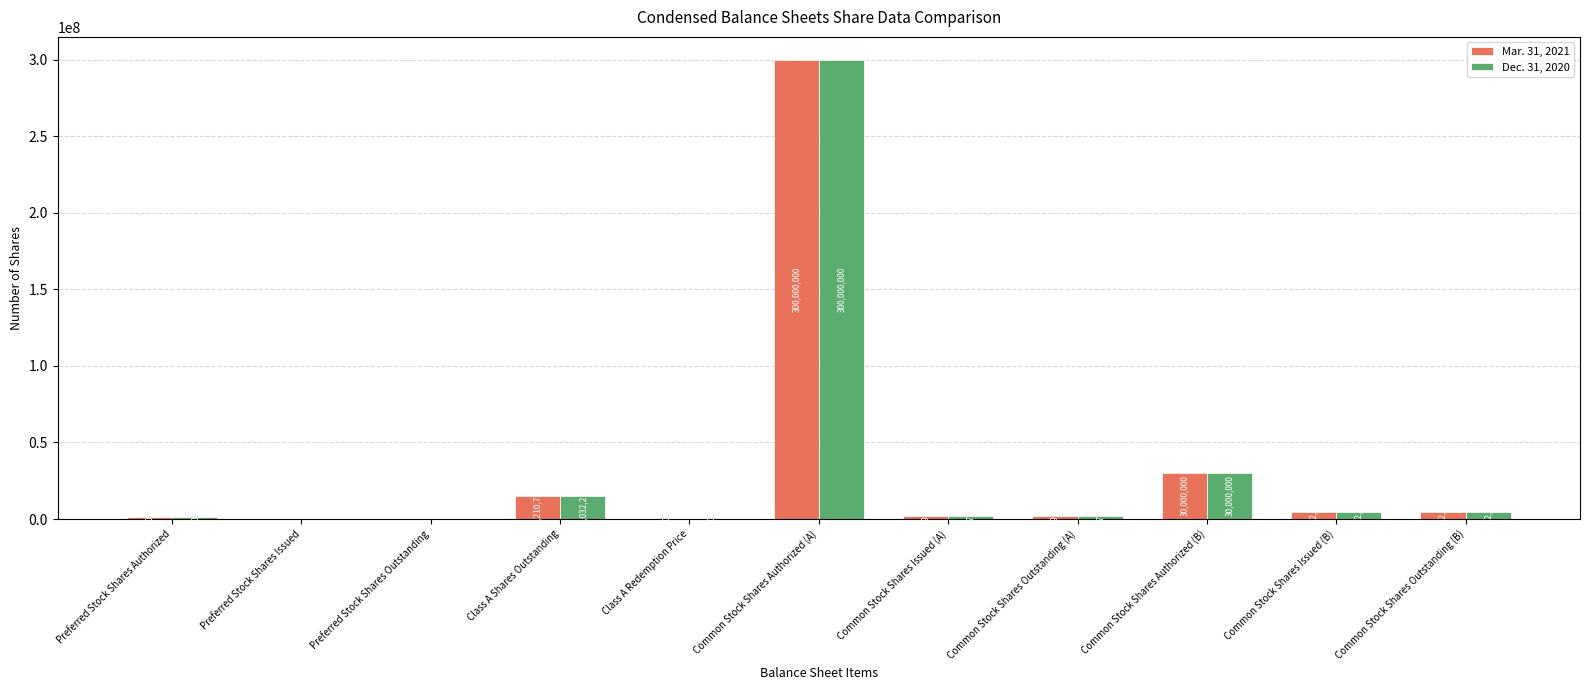

At which label is Dec. 31, 2020 closest to 150000000?

Common Stock Shares Authorized (B)